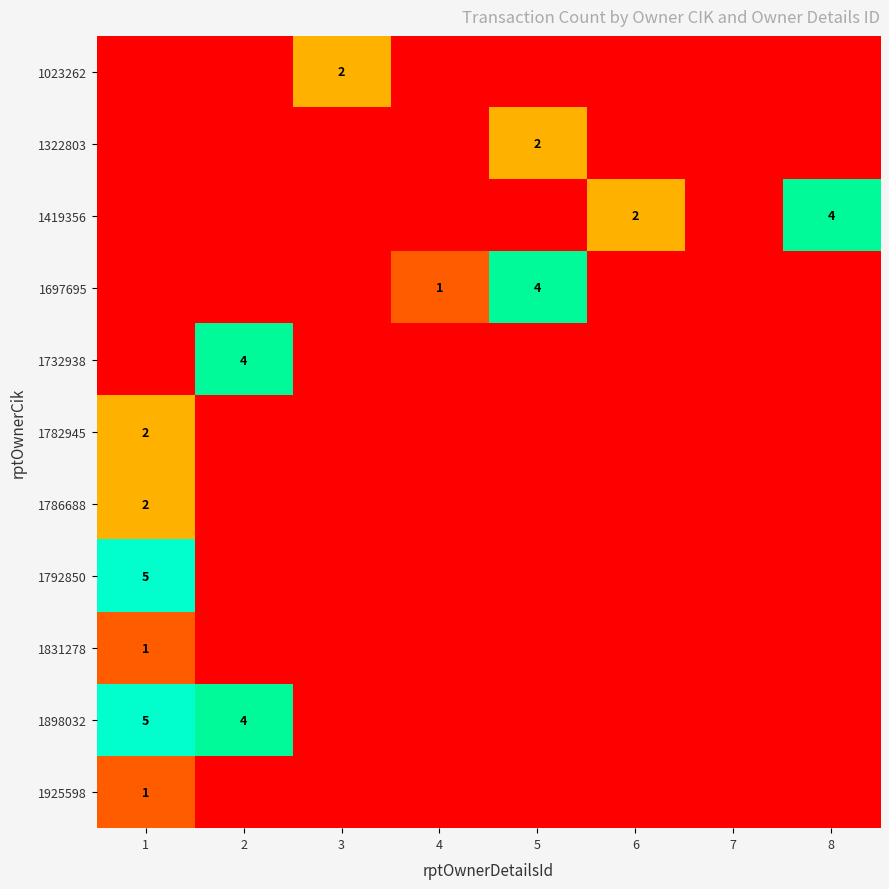

The 1023262 series shows 3 at 3. True or false?

False